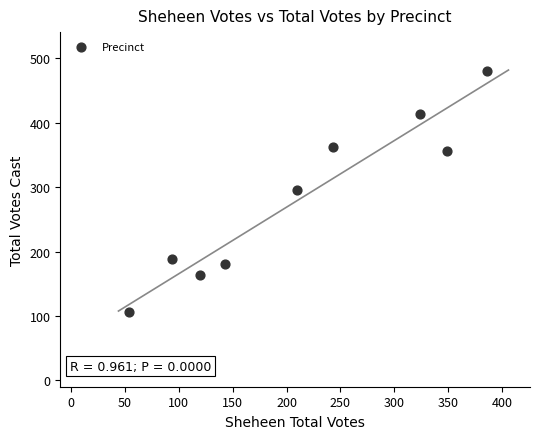

What is the range of X values (max minus min)?

332